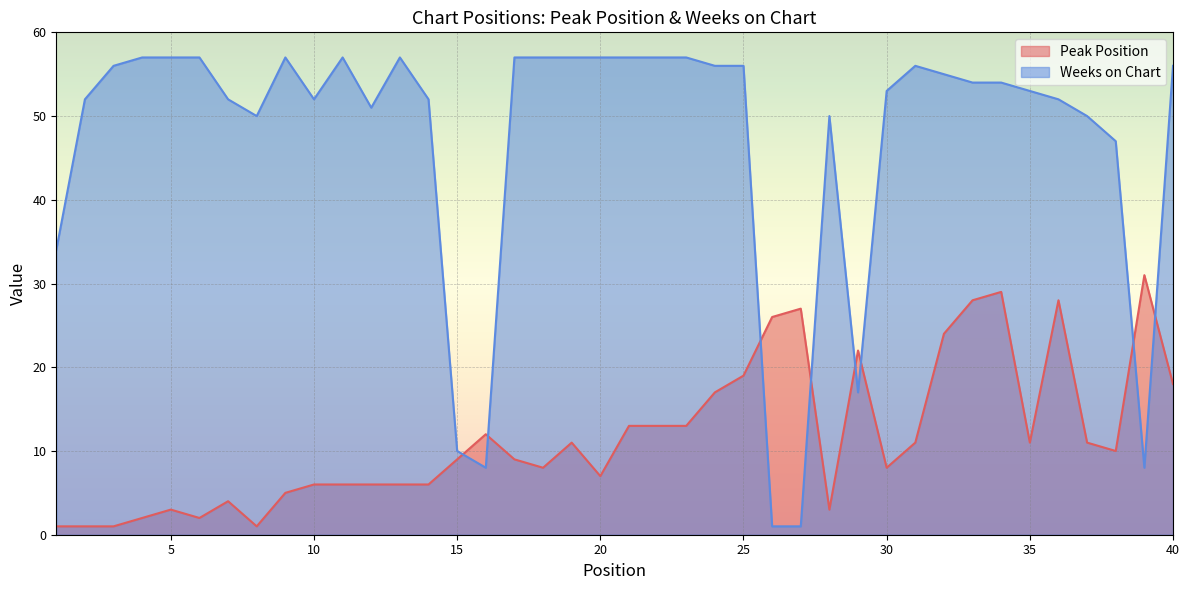

Where is Weeks on Chart nearest to the value 29?

1